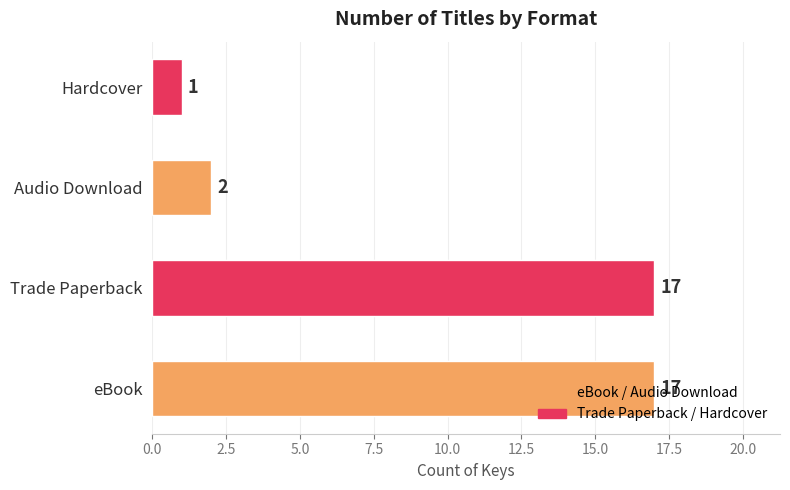

Which label corresponds to the largest value in the chart?

eBook